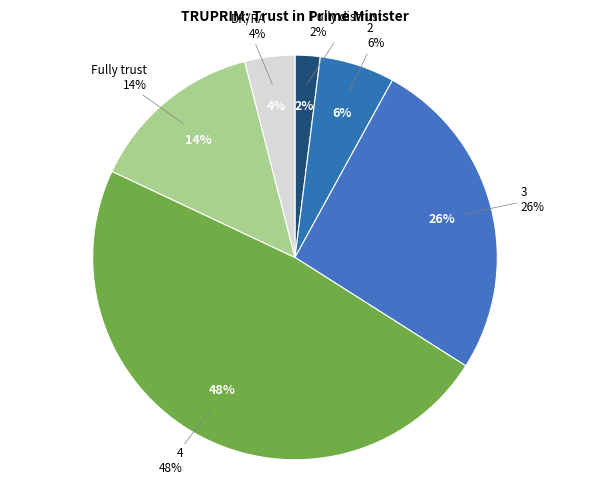

Is it true that DK/RA is 12% of the pie?

False